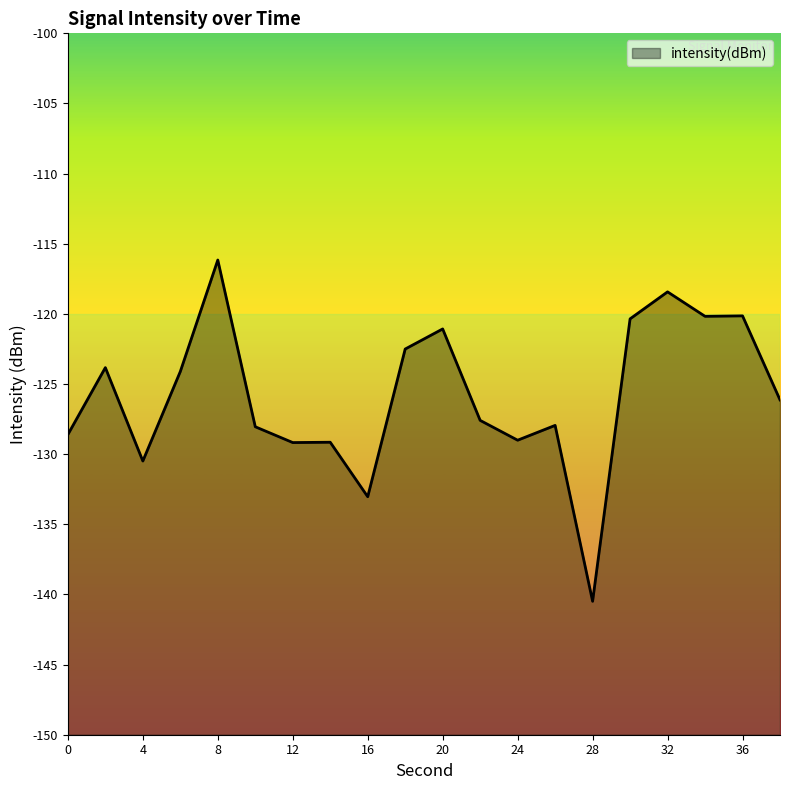

Reading left to right, list all the values displayed in this chart.

-128.6	-123.8	-130.5	-124.1	-116.2	-128.0	-129.2	-129.1	-133.0	-122.5	-121.1	-127.6	-129.0	-127.9	-140.5	-120.4	-118.4	-120.2	-120.1	-126.1